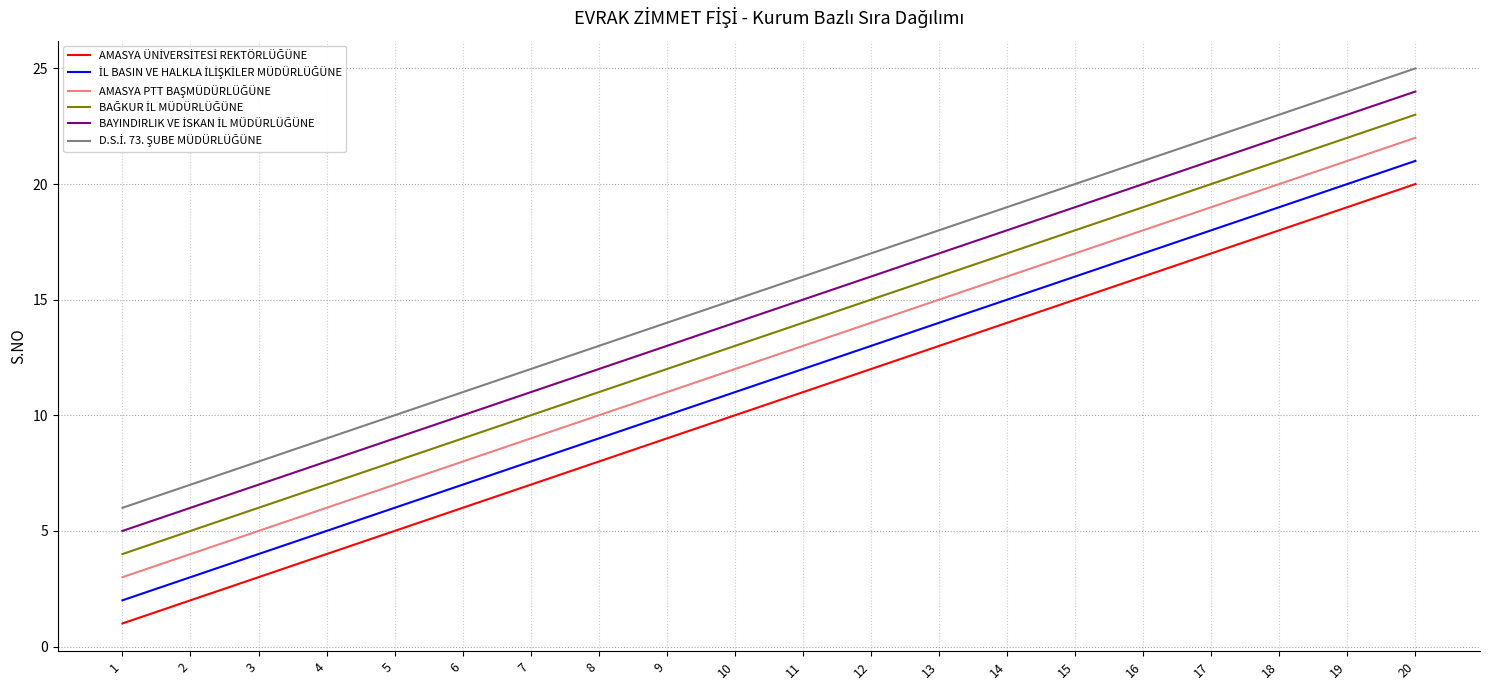

What is the maximum value shown in the chart?

25